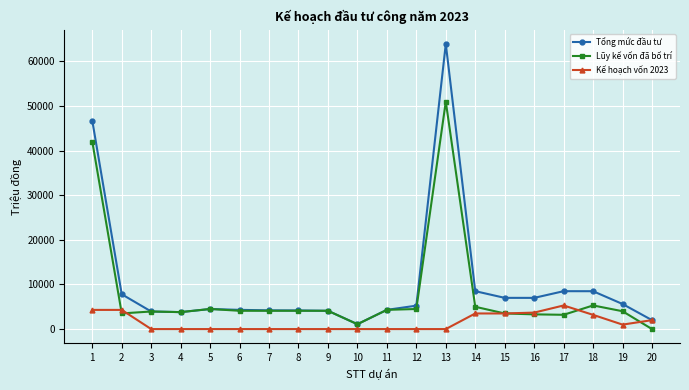

How many values in the Tổng mức đầu tư series exceed 5250?

10